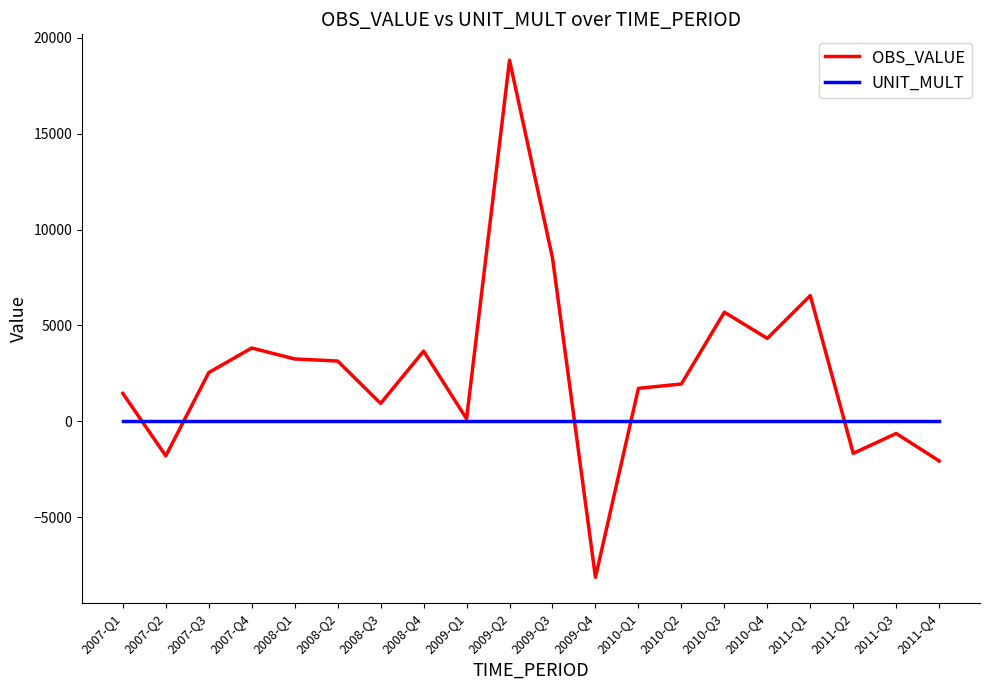

Between 2008-Q4 and 2011-Q3, which series saw the biggest shift?

OBS_VALUE